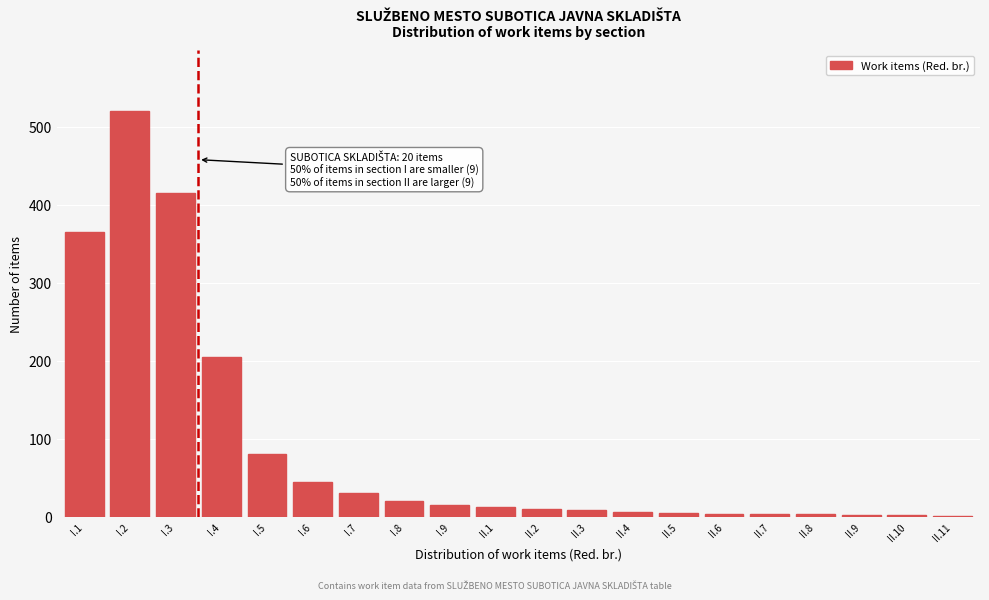

Approximately how many times larger is the value at I.8 compared to I.7?

0.7